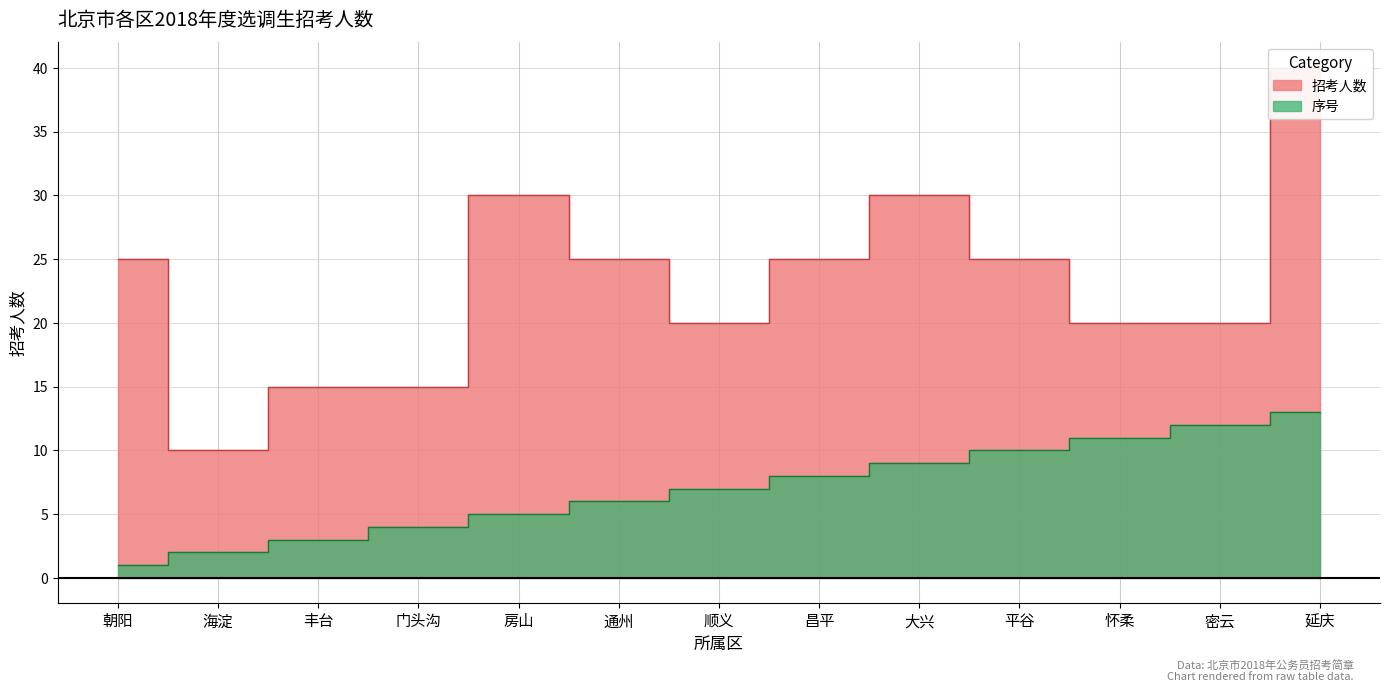

True or false: 序号 and 招考人数 cross at least once.

False